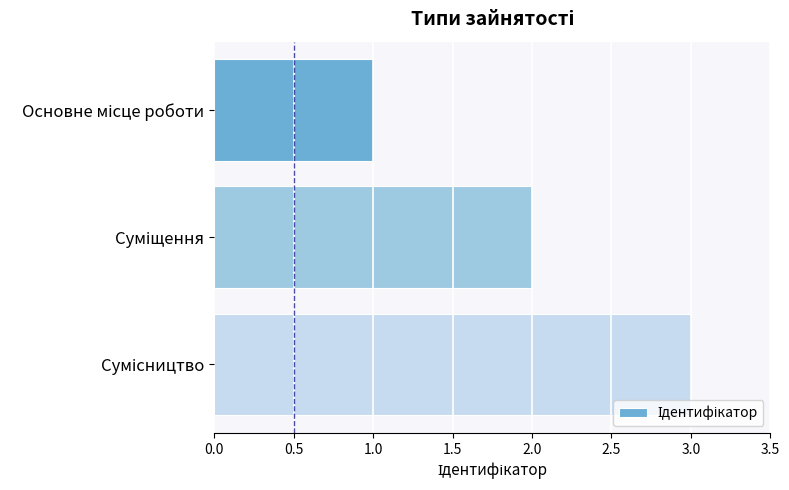

How many data points are less than 2?

1